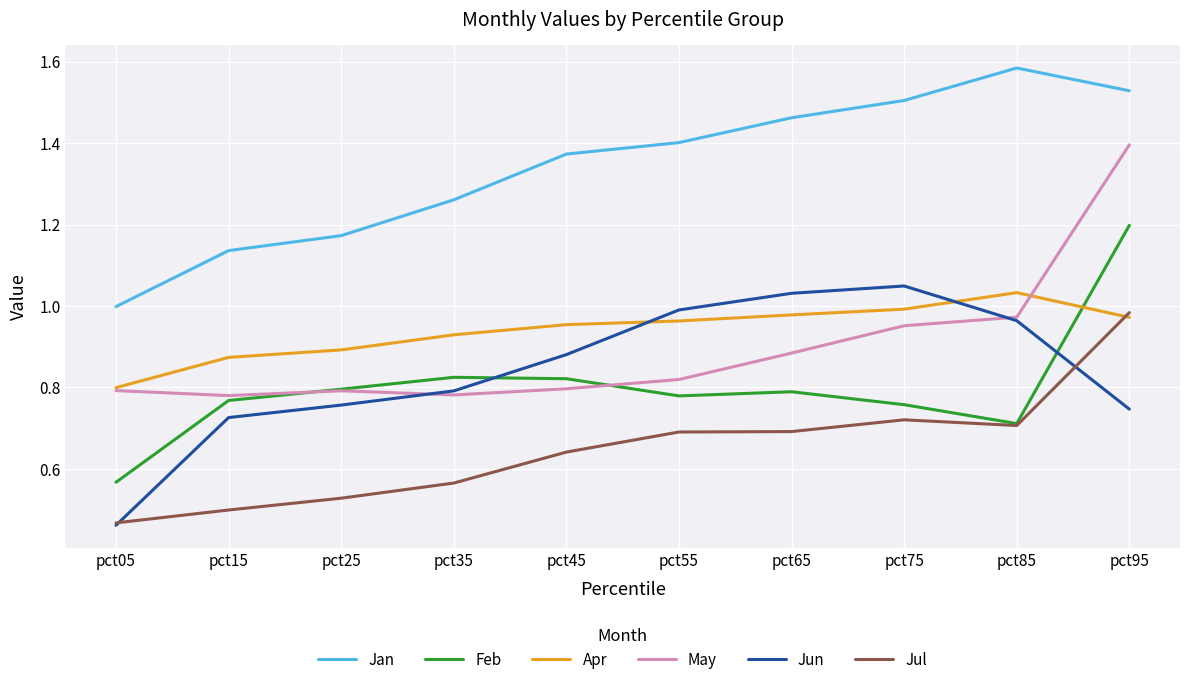

The value of Jul at pct45 is 0.4. True or false?

False